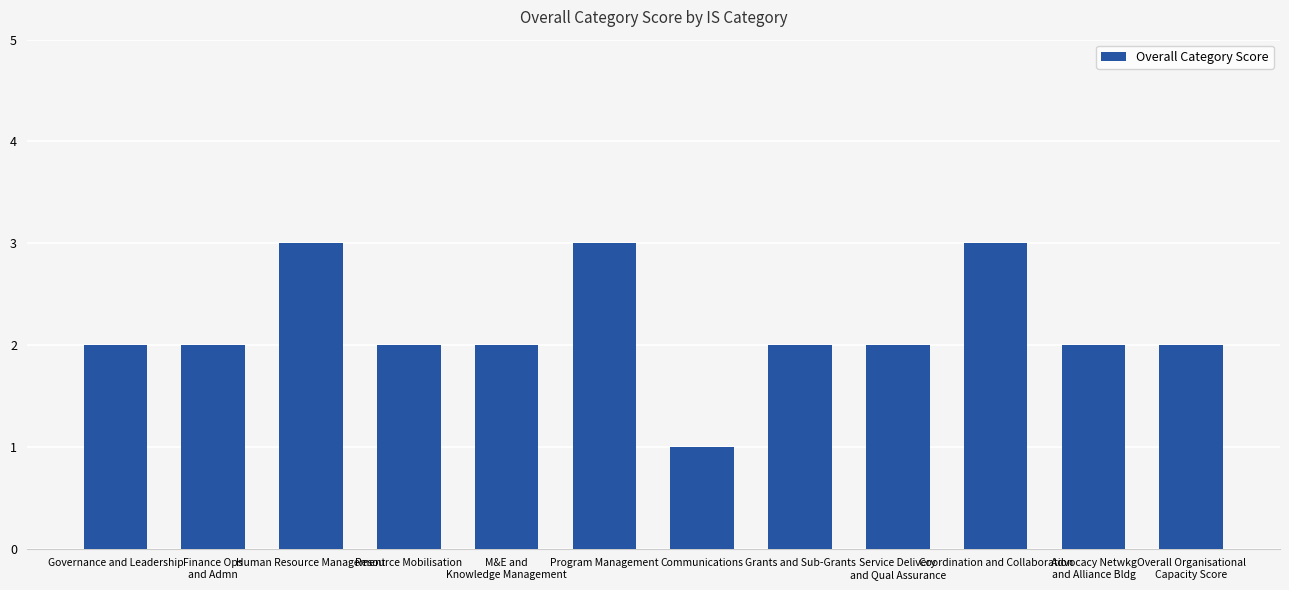

What position from the left is Communications?

7